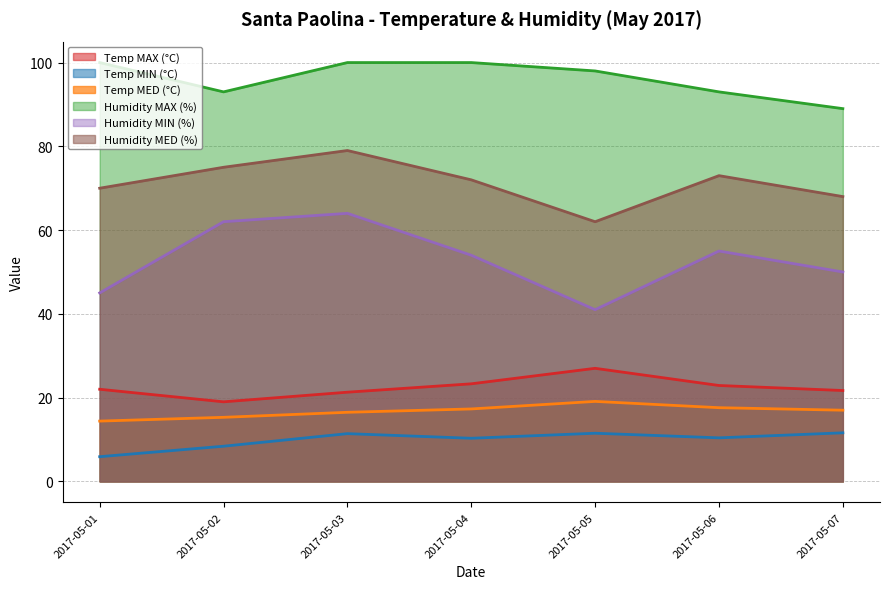

What are all the series names shown in the legend?

Temp MAX (°C), Temp MIN (°C), Temp MED (°C), Humidity MAX (%), Humidity MIN (%), Humidity MED (%)